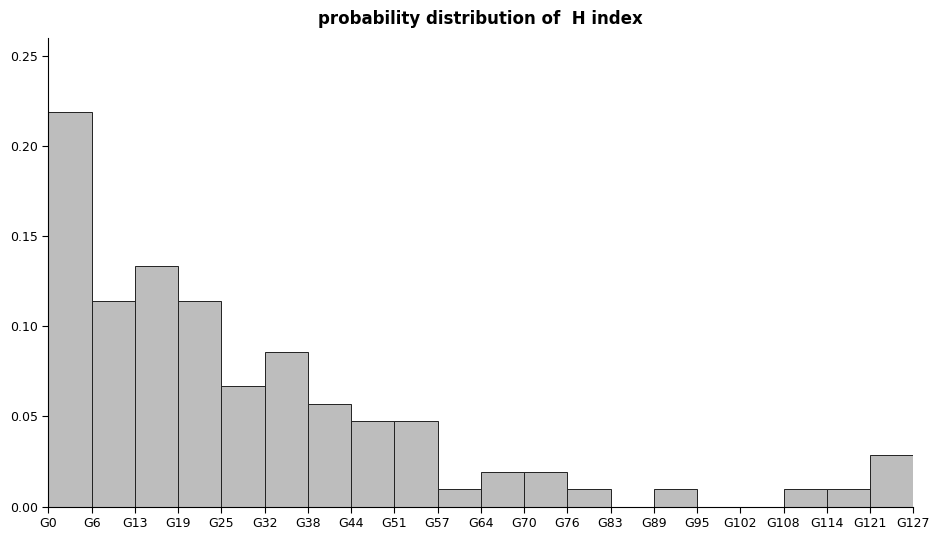

Reading left to right, list every bar in this chart as the range it spans on the x-axis followed by its height. Neither the bar edges nor the heights are printed on the chart, so give them approximately, as read against the axes.

0 to 6: 0.220
6 to 13: 0.115
13 to 19: 0.135
19 to 25: 0.115
25 to 32: 0.065
32 to 38: 0.085
38 to 44: 0.055
44 to 51: 0.050
51 to 57: 0.050
57 to 64: 0.010
64 to 70: 0.020
70 to 76: 0.020
76 to 83: 0.010
83 to 89: 0
89 to 95: 0.010
95 to 102: 0
102 to 108: 0
108 to 114: 0.010
114 to 121: 0.010
121 to 127: 0.030